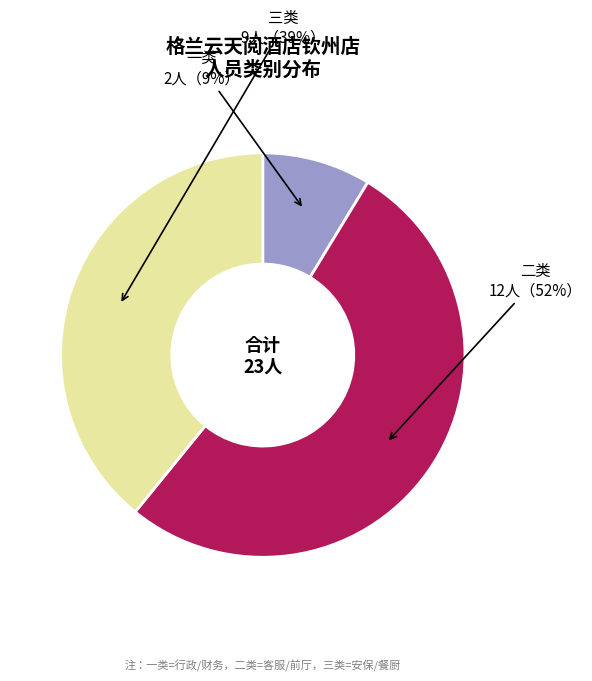

Rank the categories by value from lowest to highest.

一类, 三类, 二类